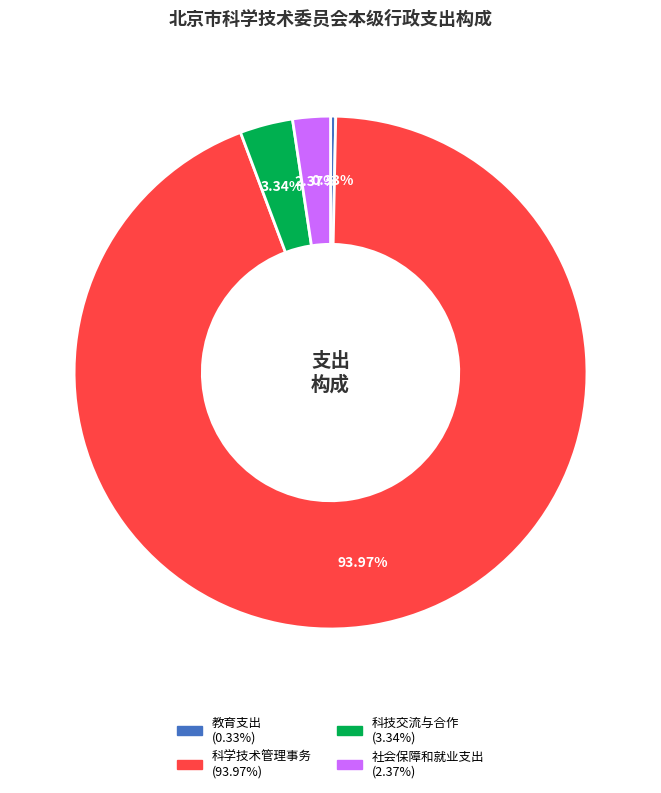

How many segments does this pie chart have?

4